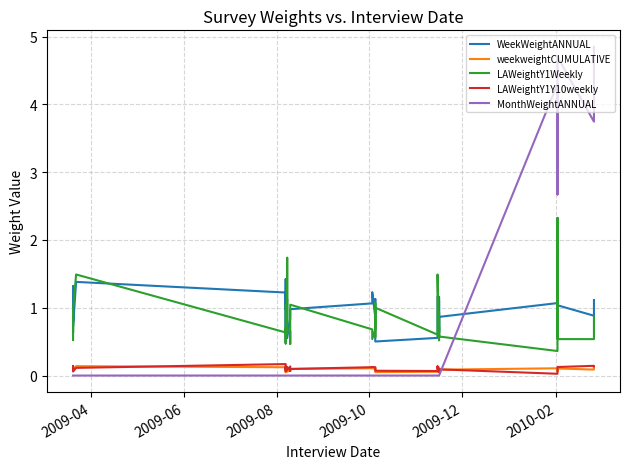

How many categories are shown in the chart?

40